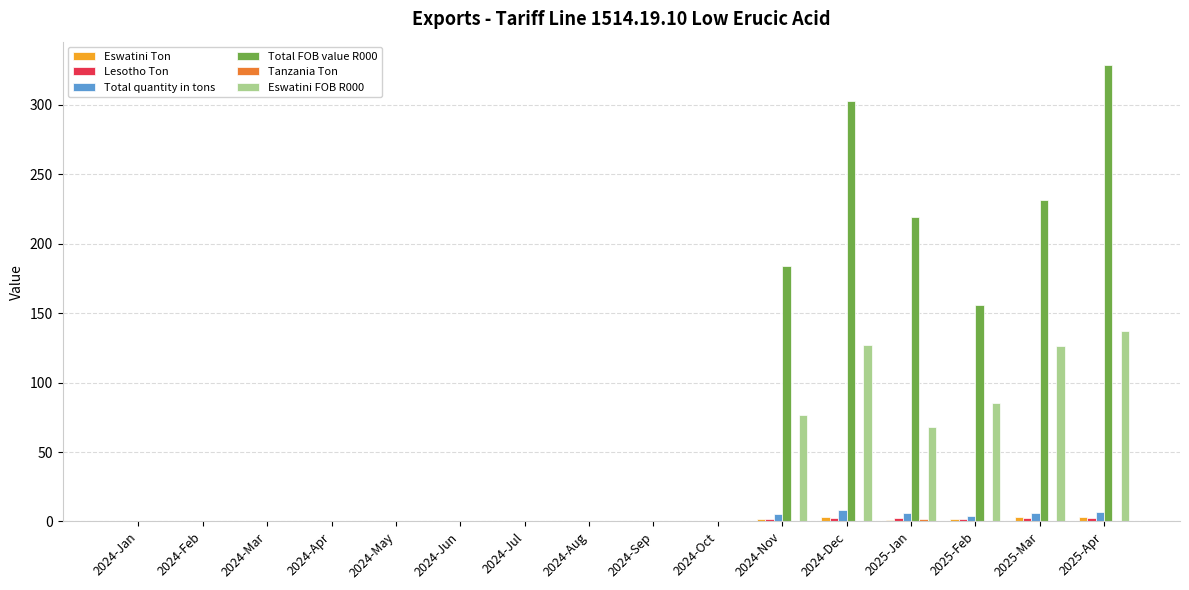

What is the highest value of the Total quantity in tons series?

8.0